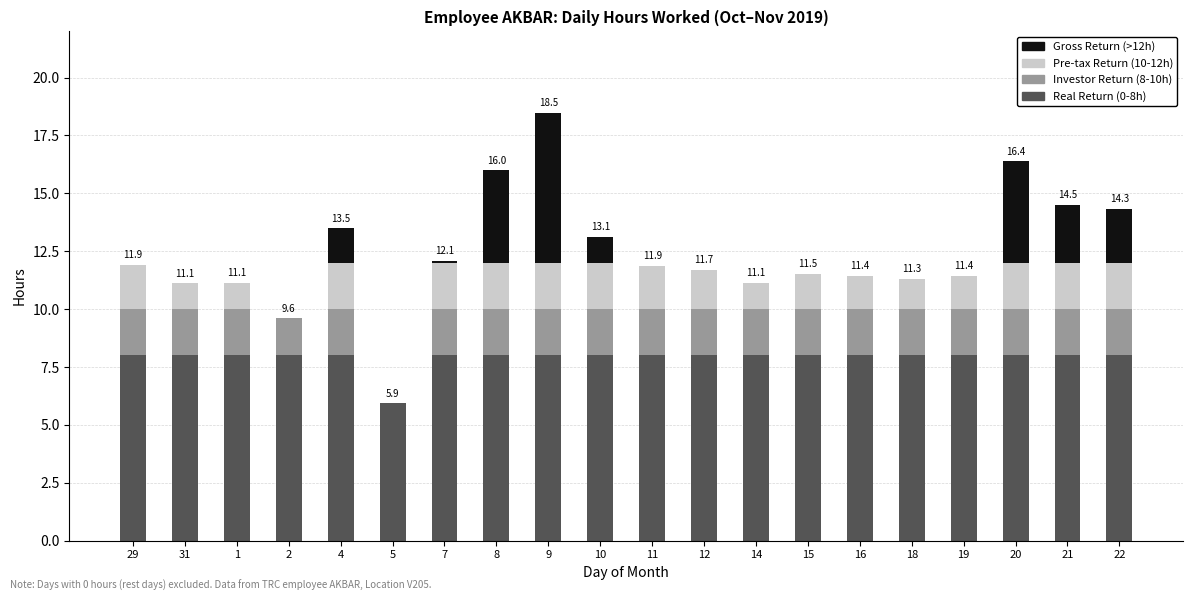

What is the total value across all series at 9?

18.5